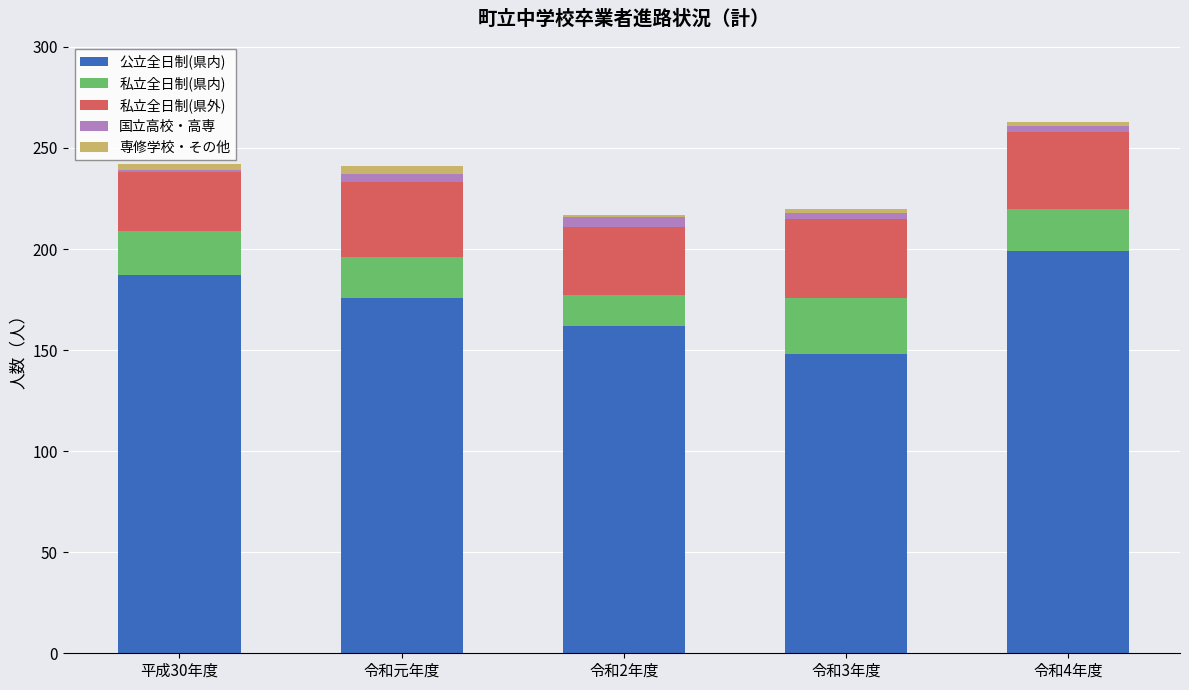

What is the lowest value of the 公立全日制(県内) series?

148